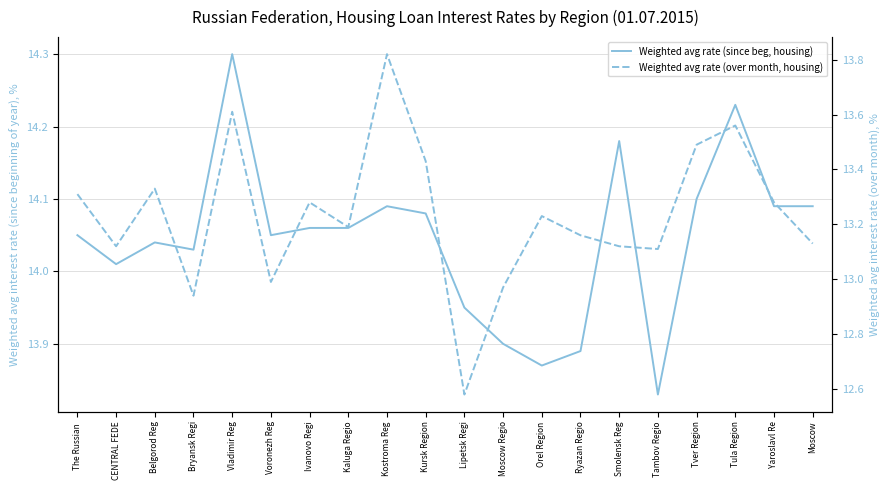

What is the value of the Weighted avg rate (since beg, housing) point at the 8th from the left?

14.1